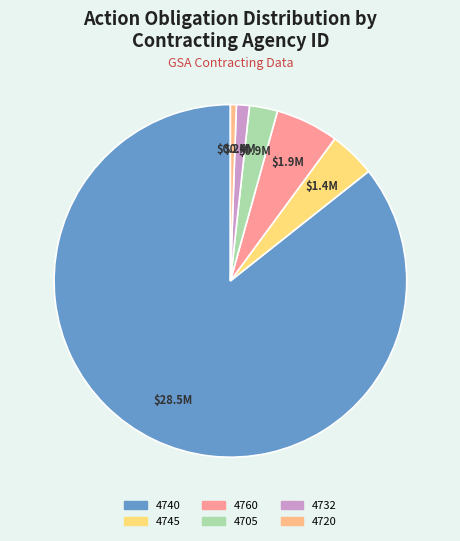

Which slice is the smallest?

4720